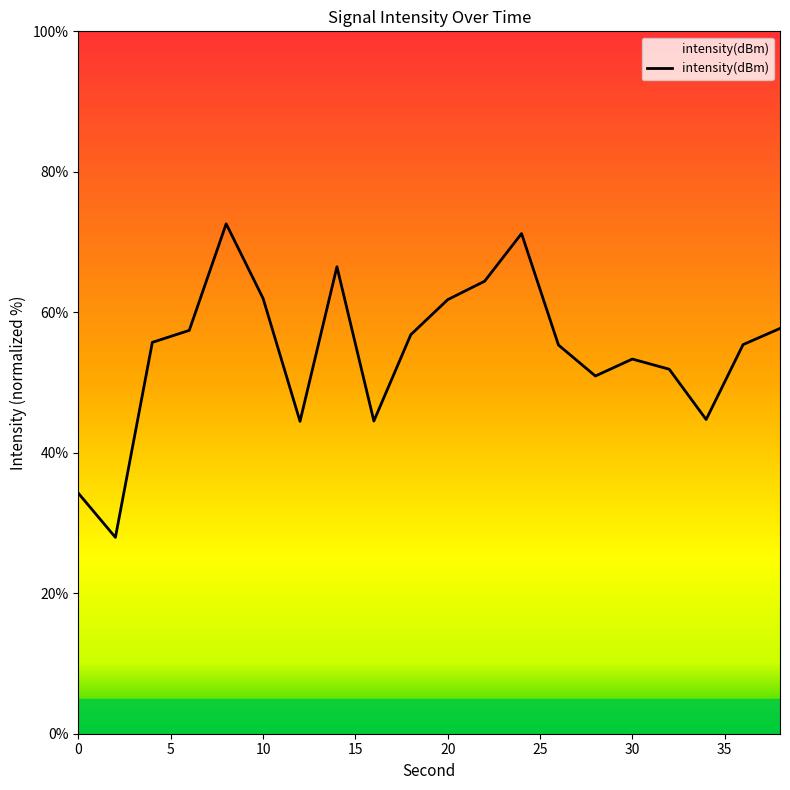

Is this an area chart (filled region under the line)?

No